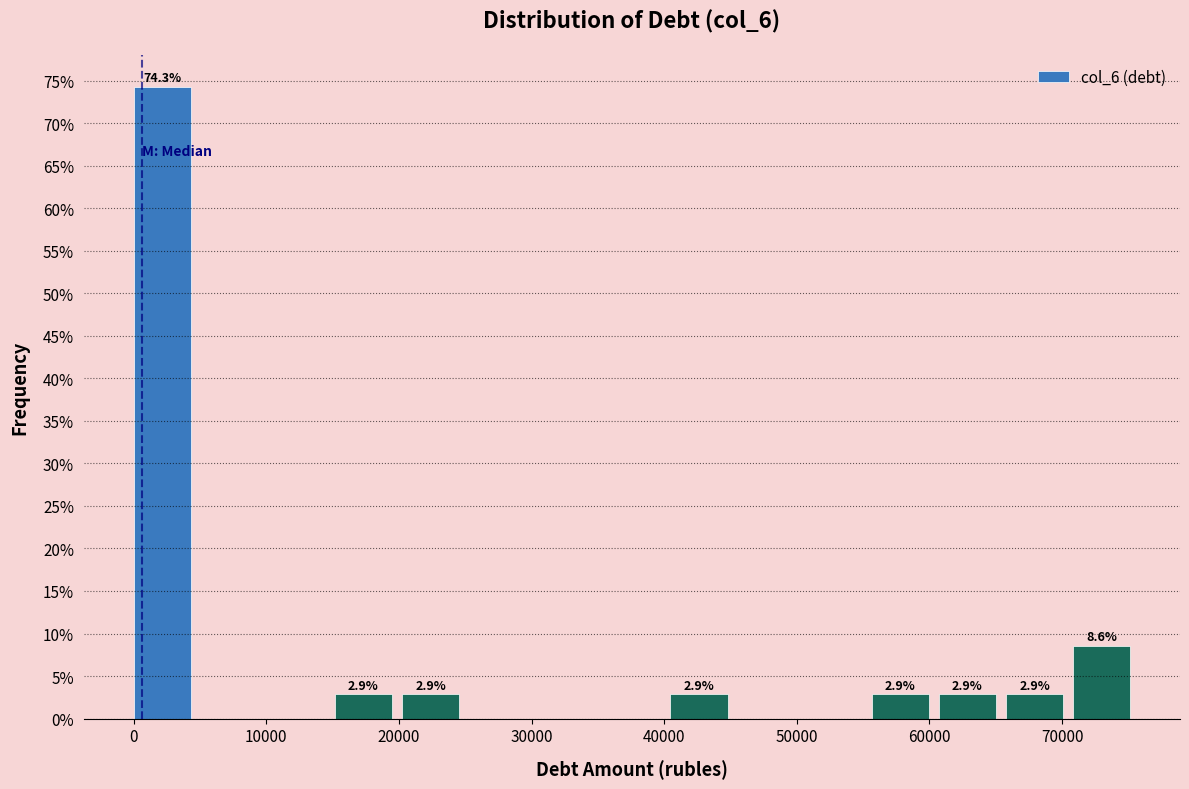

Which range on the x-axis has the tallest bar?

0 to 5000